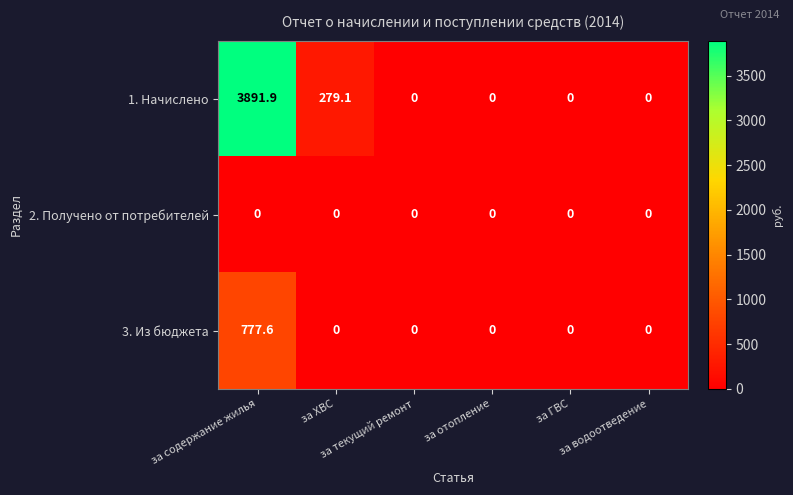

Which series has the widest spread of values?

1. Начислено